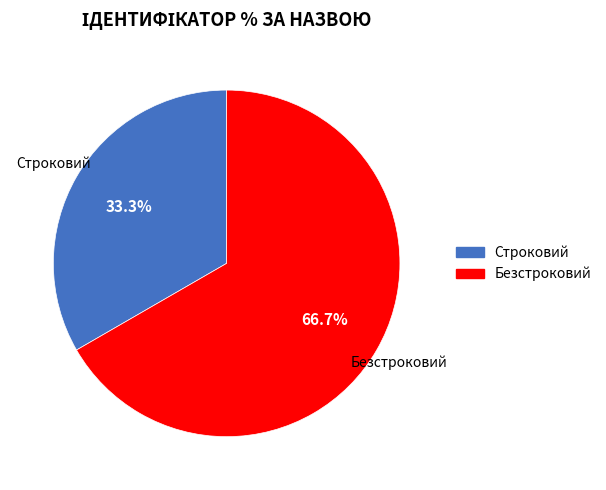

Count the number of slices in the pie.

2